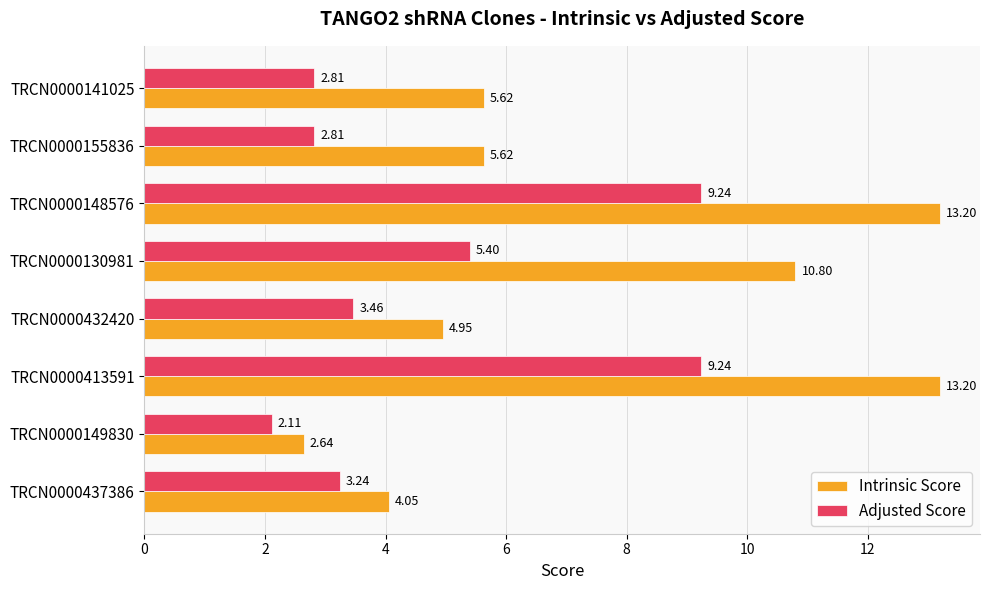

Which series changed the most between TRCN0000148576 and TRCN0000155836?

Intrinsic Score